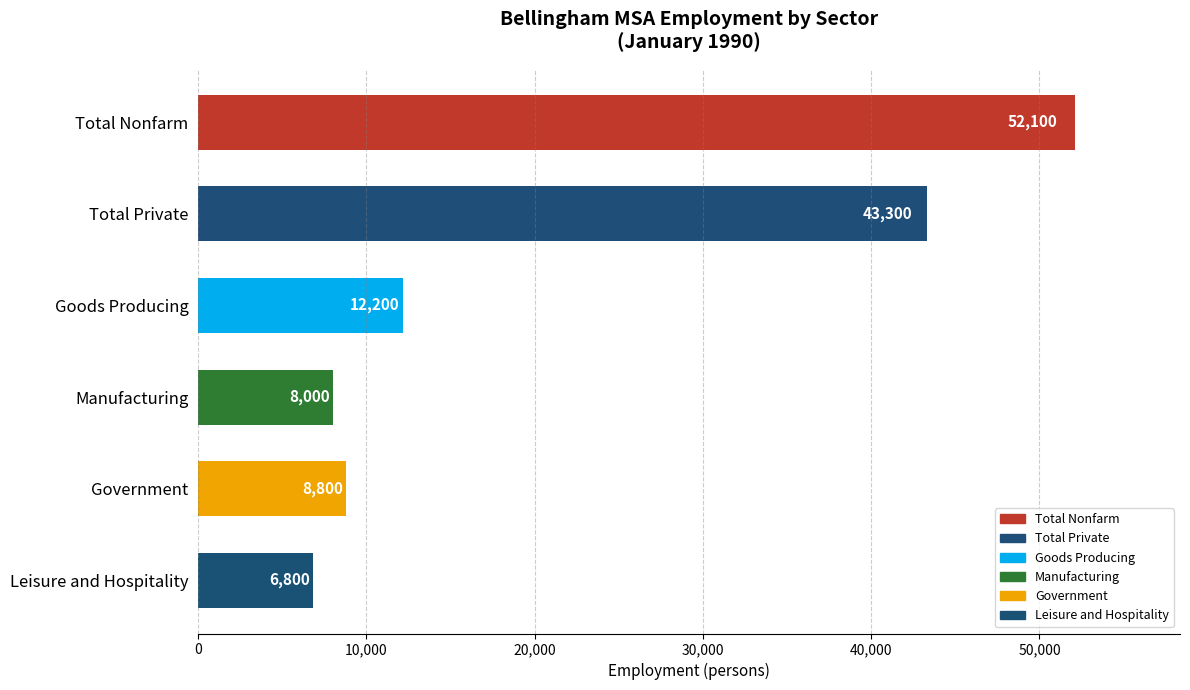

The value of Leisure and Hospitality at 1990-08 is 3261. True or false?

False